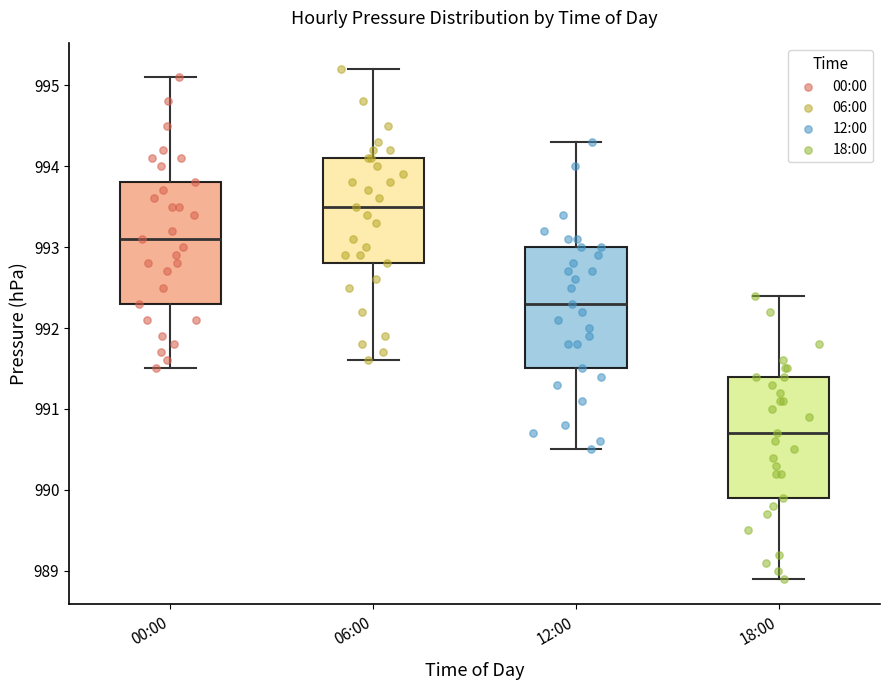

Where does the lower whisker of the box for 18:00 end on the y-axis? The values are not printed on the chart, so give them approximately, as read against the axis.

988.9